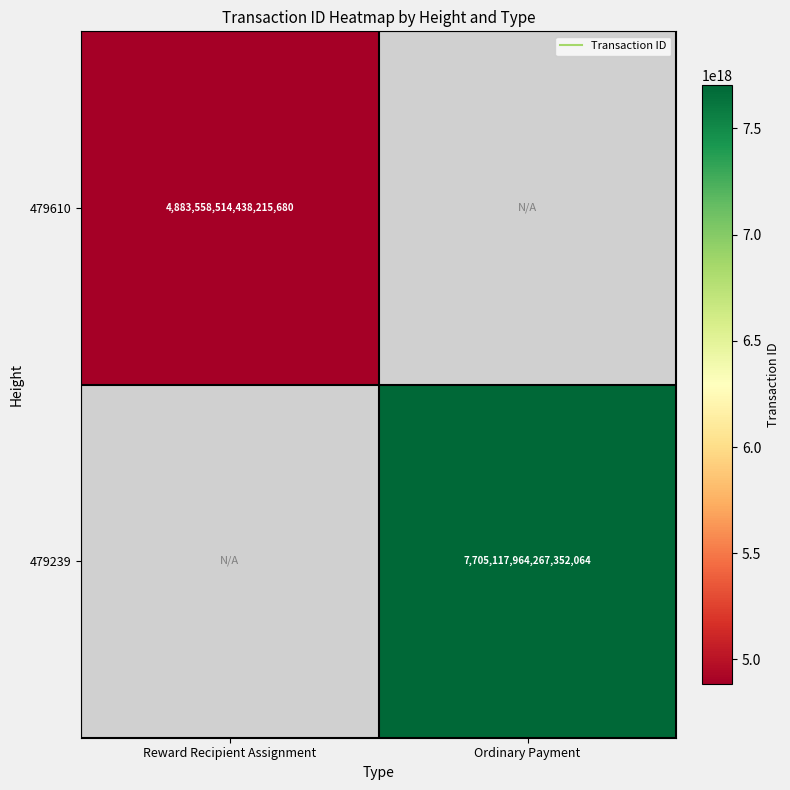

What is the sum of the 479610 values at Reward Recipient Assignment and Ordinary Payment?

4883558514438215680